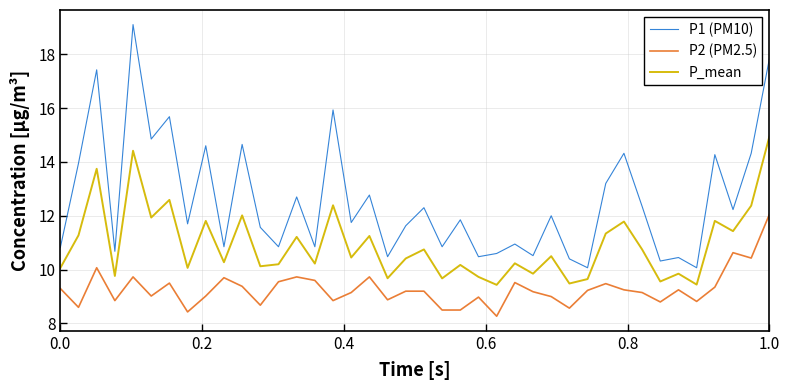

Rank the series by their average value, from highest to lowest.

P1 (PM10), P_mean, P2 (PM2.5)